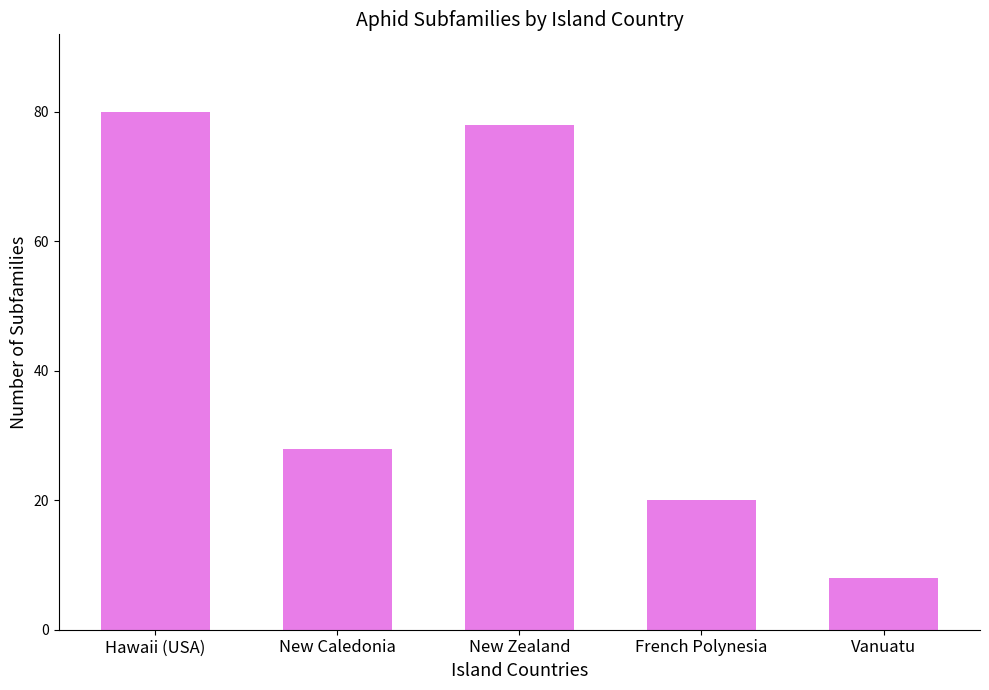

Rank the categories by value from highest to lowest.

Hawaii (USA), New Zealand, New Caledonia, French Polynesia, Vanuatu